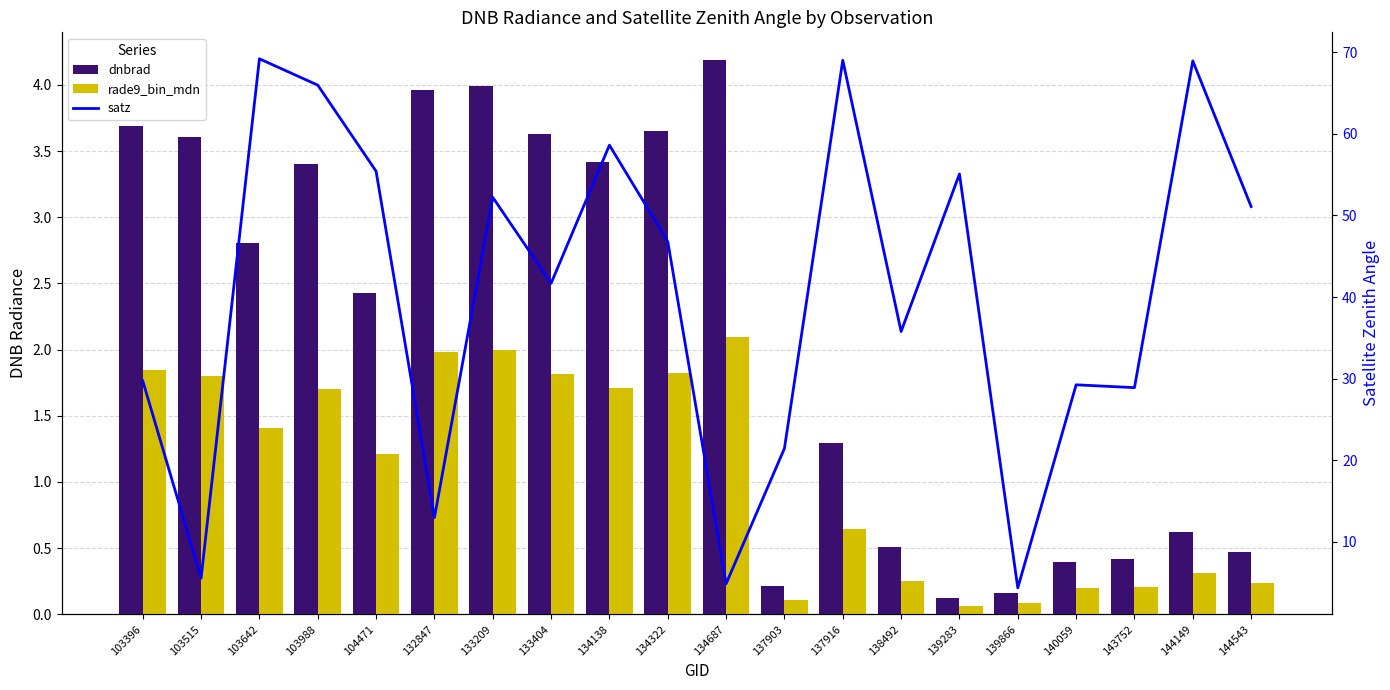

Does the chart contain stacked bars?

No